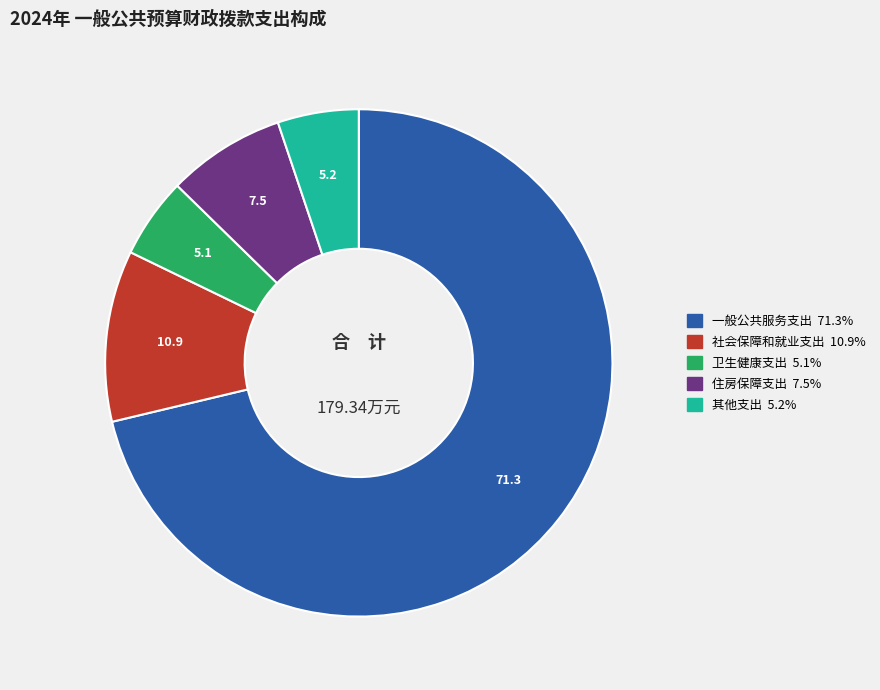

Is there any slice that represents more than half of the pie?

Yes